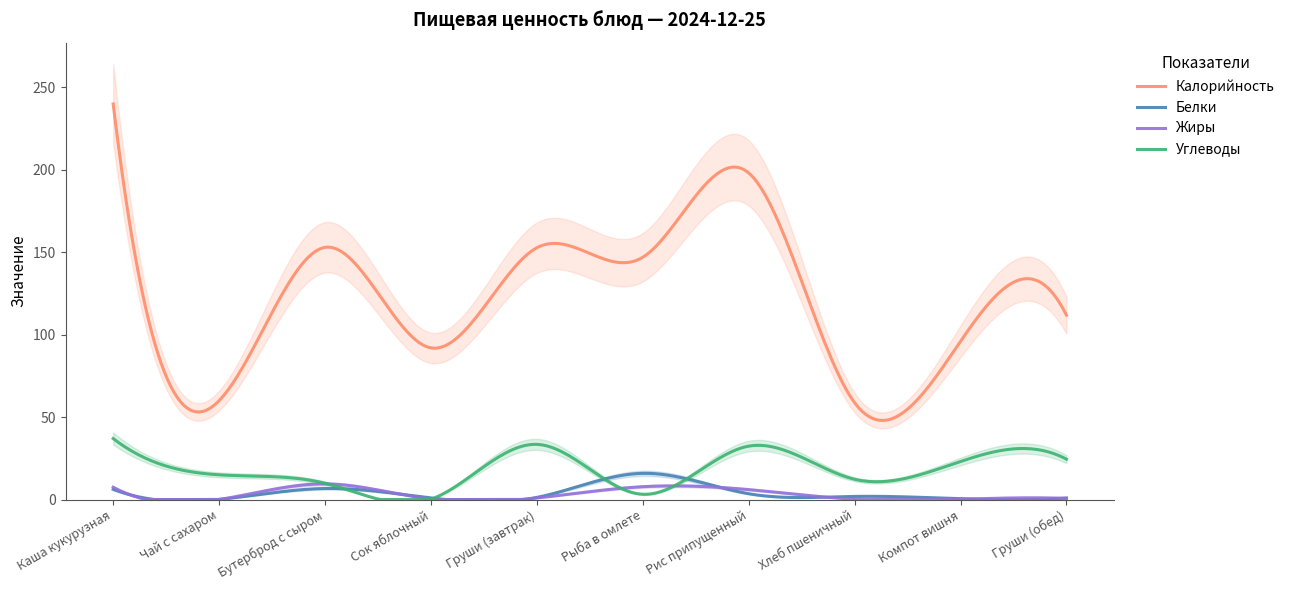

What is the difference between the second highest and second lowest values in the Белки series?

15.9